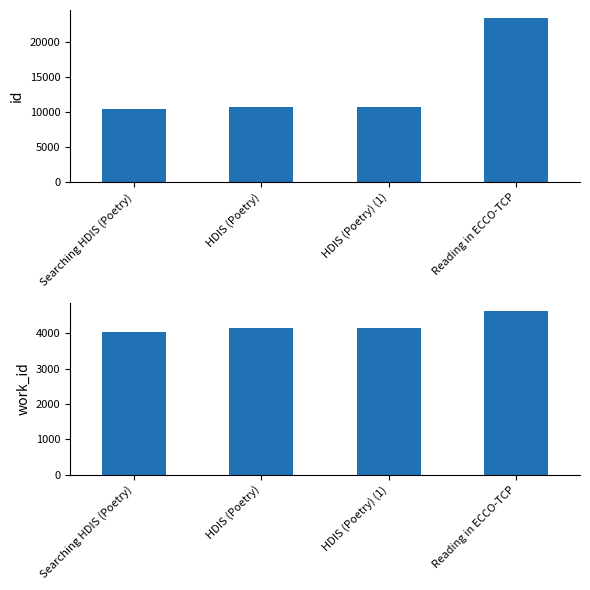

How many values in the work_id series exceed 4141?

1